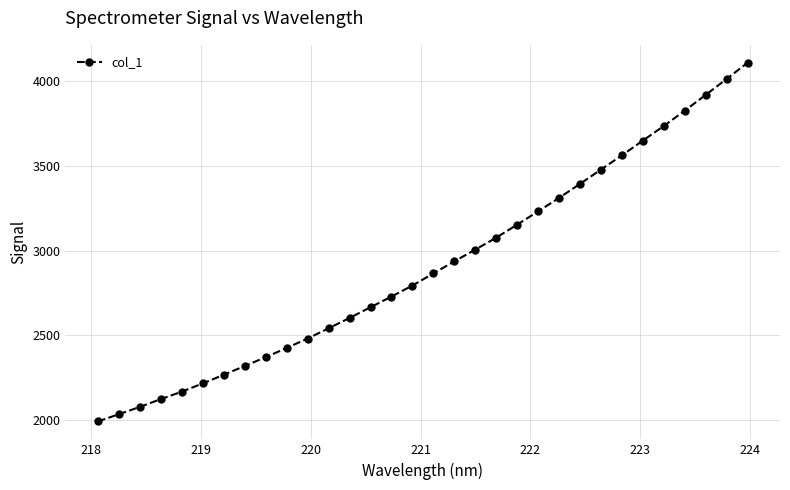

What is the average value?

2908.5